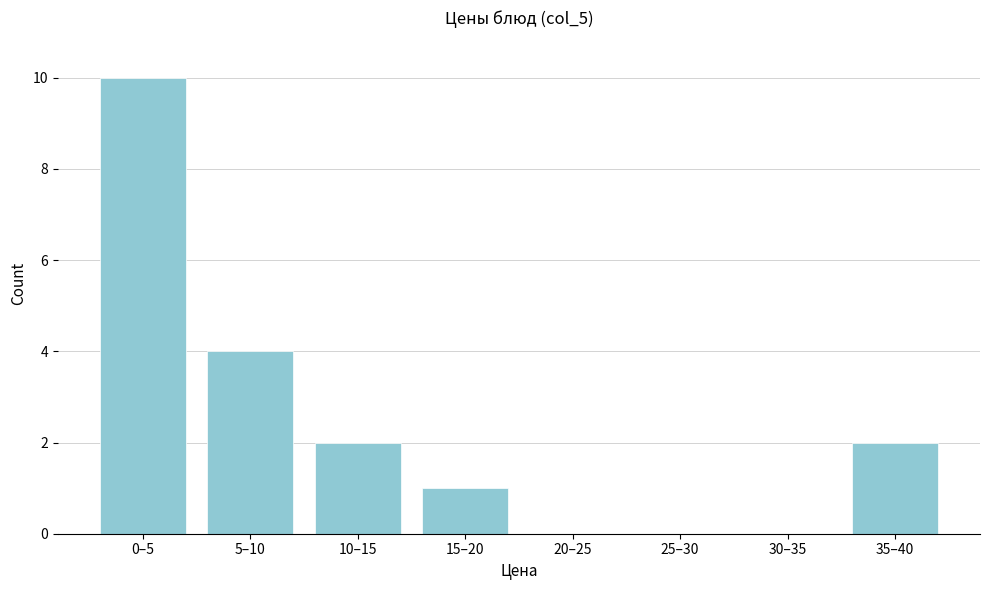

Reading left to right, list all the values displayed in this chart.

0–5=10	5–10=4	10–15=2	15–20=1	20–25=0	25–30=0	30–35=0	35–40=2